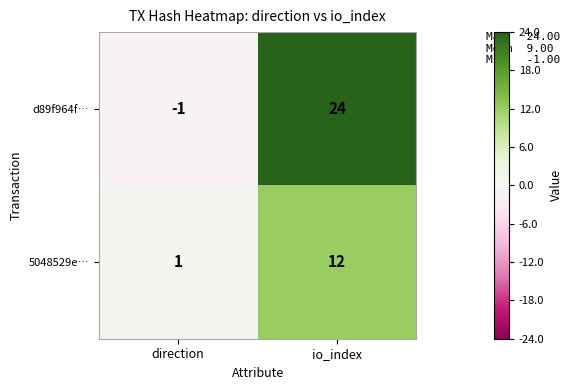

At which category is the sum across all series the highest?

io_index